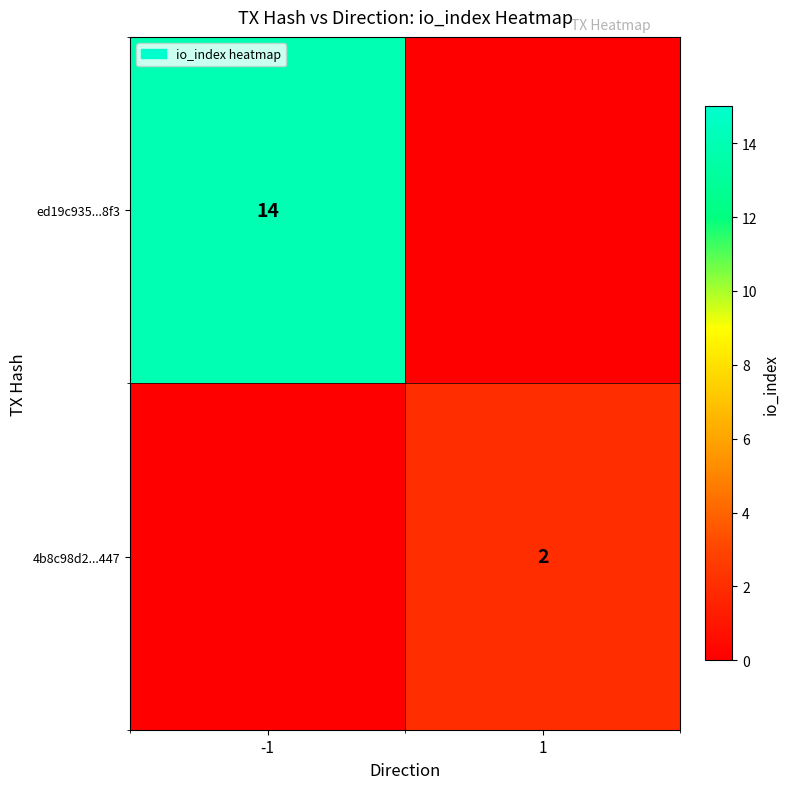

Which category has the lowest value in the ed19c935...8f3 series?

1